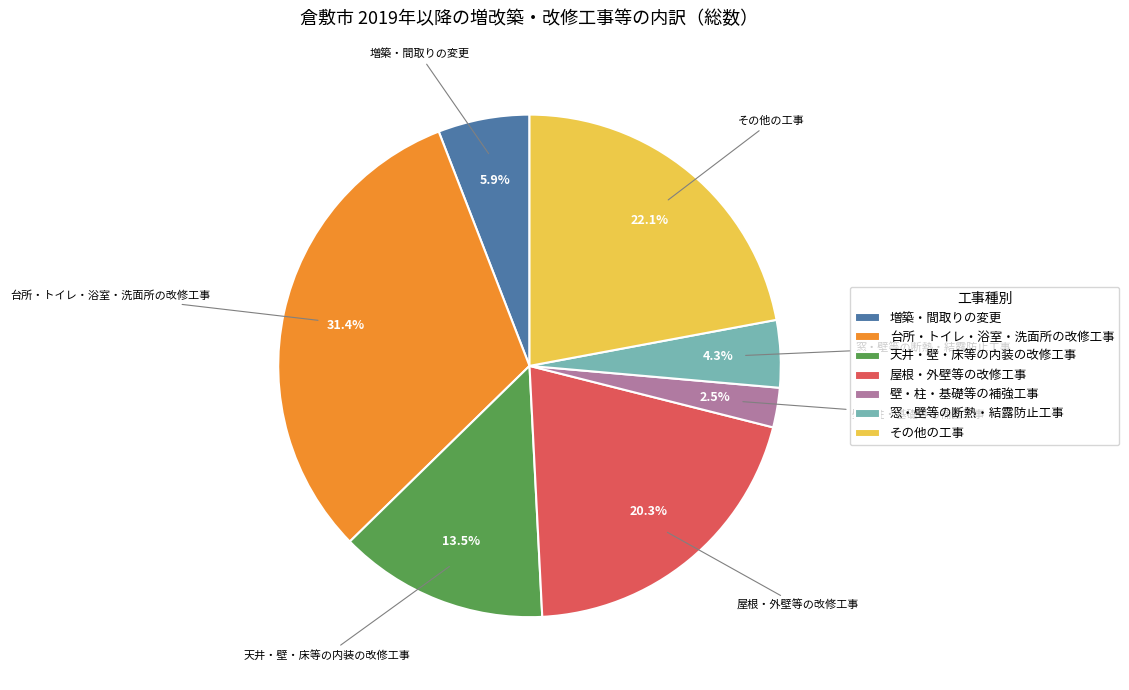

To the nearest percent, what is the average slice percentage?

14%